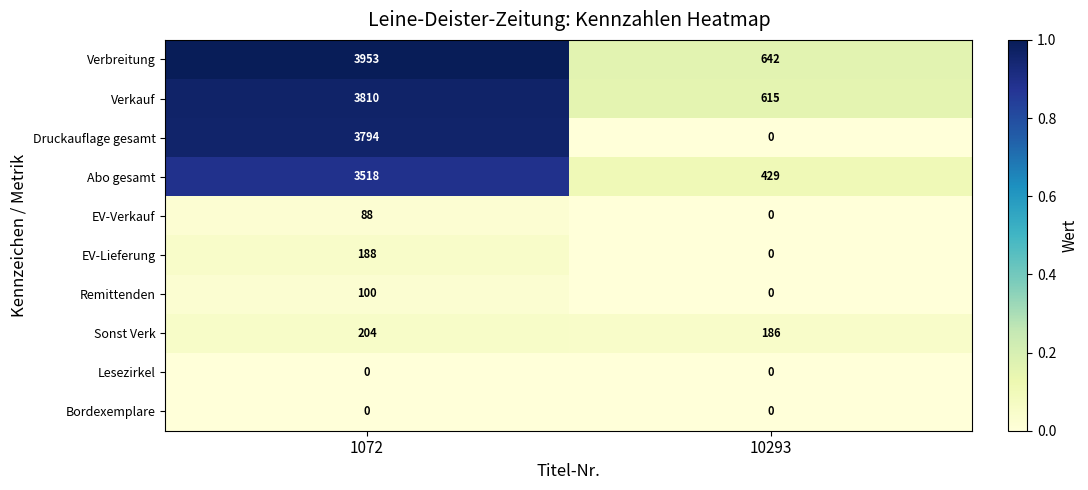

Rank the categories by Remittenden value from lowest to highest.

10293, 1072